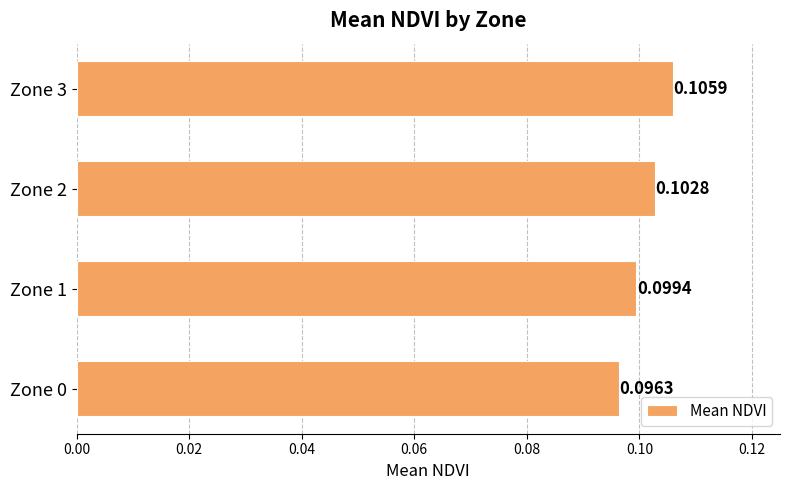

Rank the categories by value from highest to lowest.

Zone 3, Zone 2, Zone 1, Zone 0